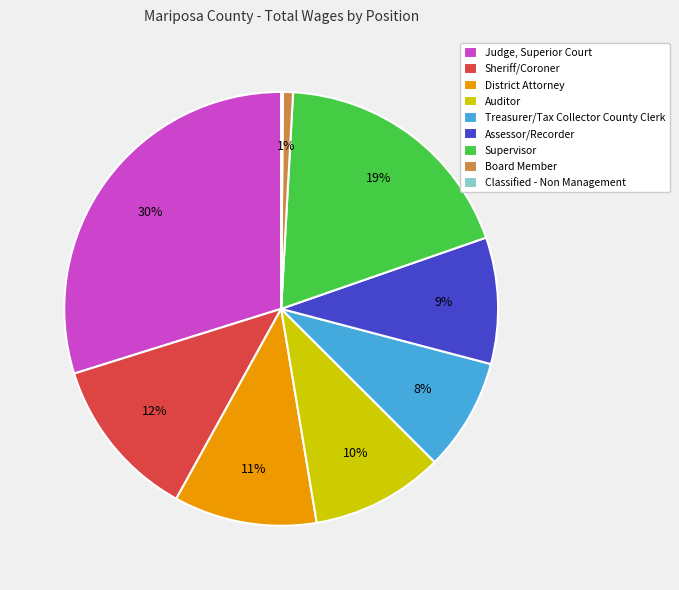

Do Auditor and Assessor/Recorder together represent more than half of the pie?

No